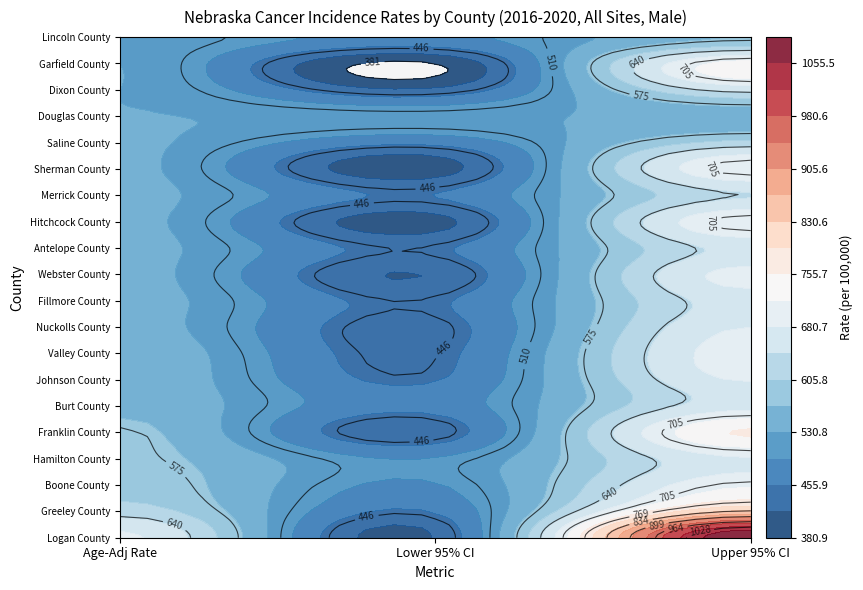

Reading left to right, transcribe all the data shown in this chart.

Logan County: 687.4	419.0	1093.0
Greeley County: 625.0	458.5	838.7
Boone County: 592.6	490.6	713.0
Hamilton County: 580.8	495.2	677.8
Franklin County: 577.7	433.0	760.7
Burt County: 560.4	469.2	667.0
Johnson County: 559.2	453.5	684.3
Valley County: 558.9	443.1	699.6
Nuckolls County: 547.3	438.2	680.5
Fillmore County: 546.4	449.1	661.8
Webster County: 543.7	422.3	694.3
Antelope County: 543.5	448.5	654.9
Hitchcock County: 542.4	405.7	717.4
Merrick County: 542.0	455.9	641.3
Sherman County: 540.3	400.7	717.7
Saline County: 537.6	466.7	616.5
Douglas County: 532.2	519.6	545.1
Dixon County: 530.9	426.1	655.1
Garfield County: 530.5	380.9	734.3
Lincoln County: 524.1	481.9	569.2